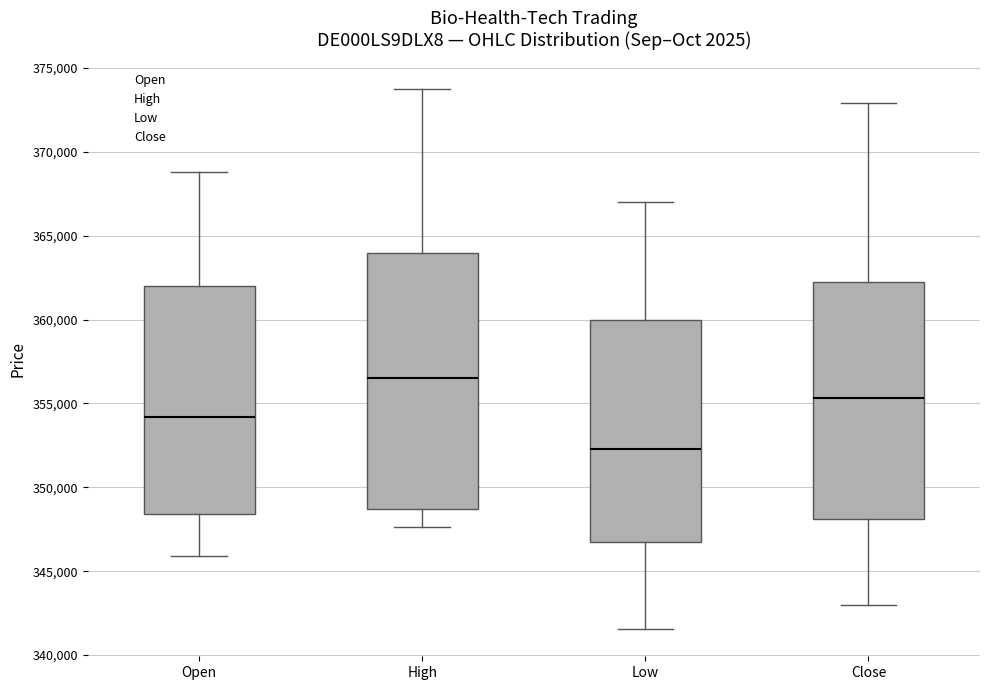

Where does the upper whisker of the box for Open end on the y-axis? The values are not printed on the chart, so give them approximately, as read against the axis.

369000